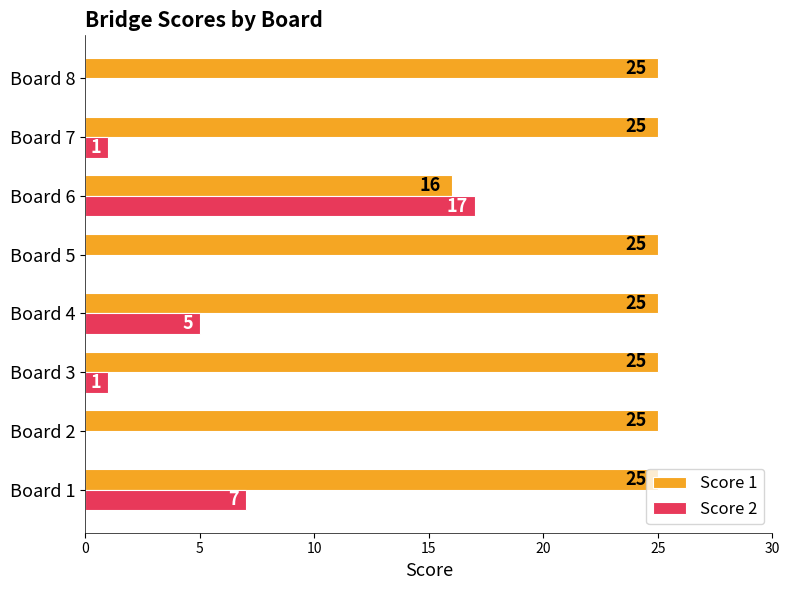

At which category is the sum across all series the highest?

Board 6